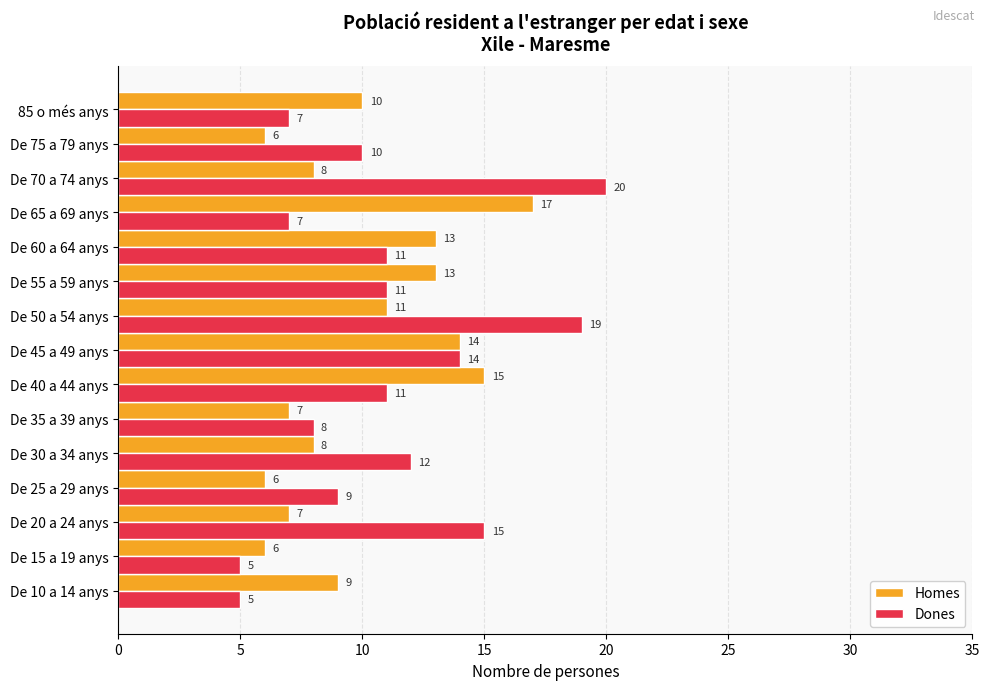

At which category is the sum across all series the highest?

De 50 a 54 anys